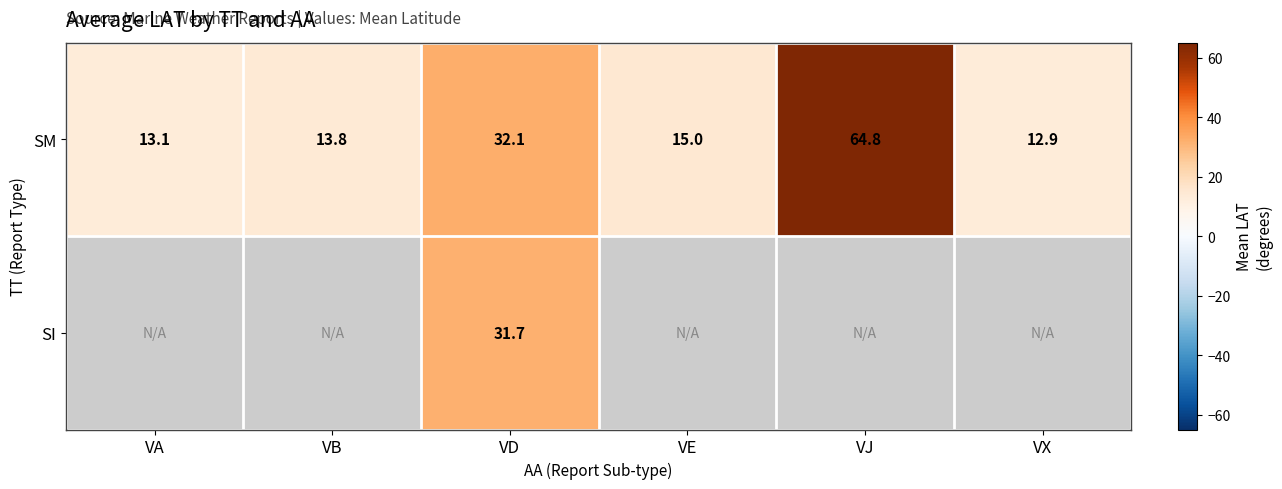

What is the total value across all series at VD?

63.8